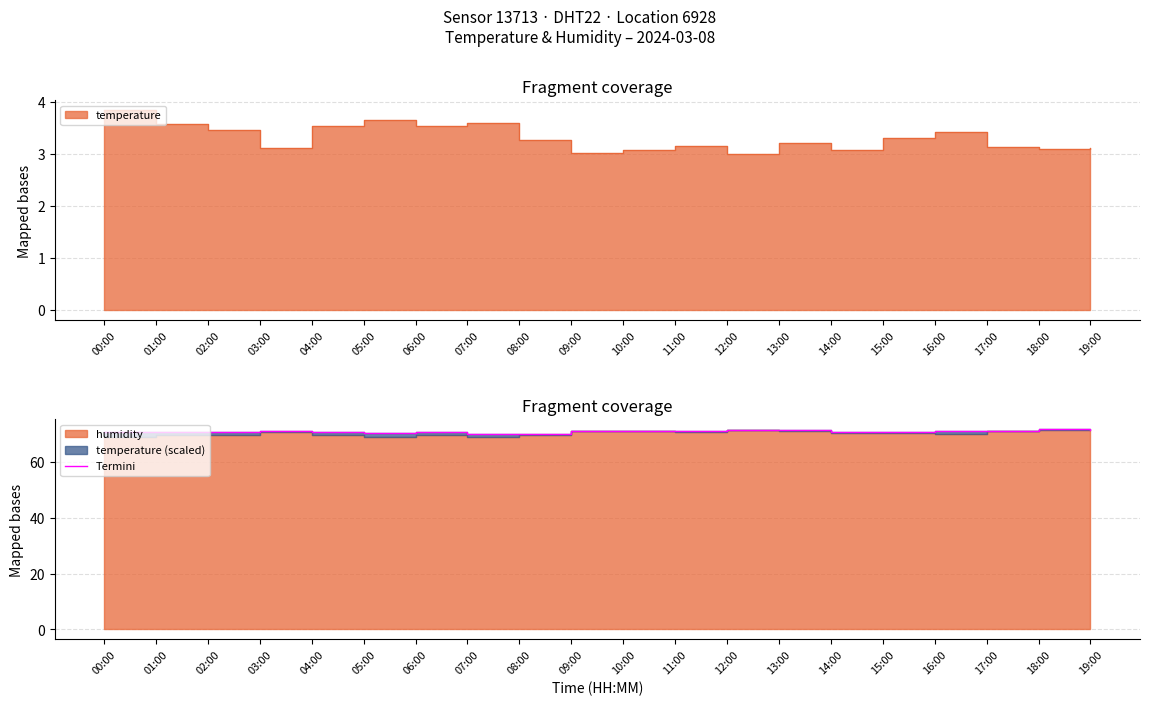

What is the average value?

71.1